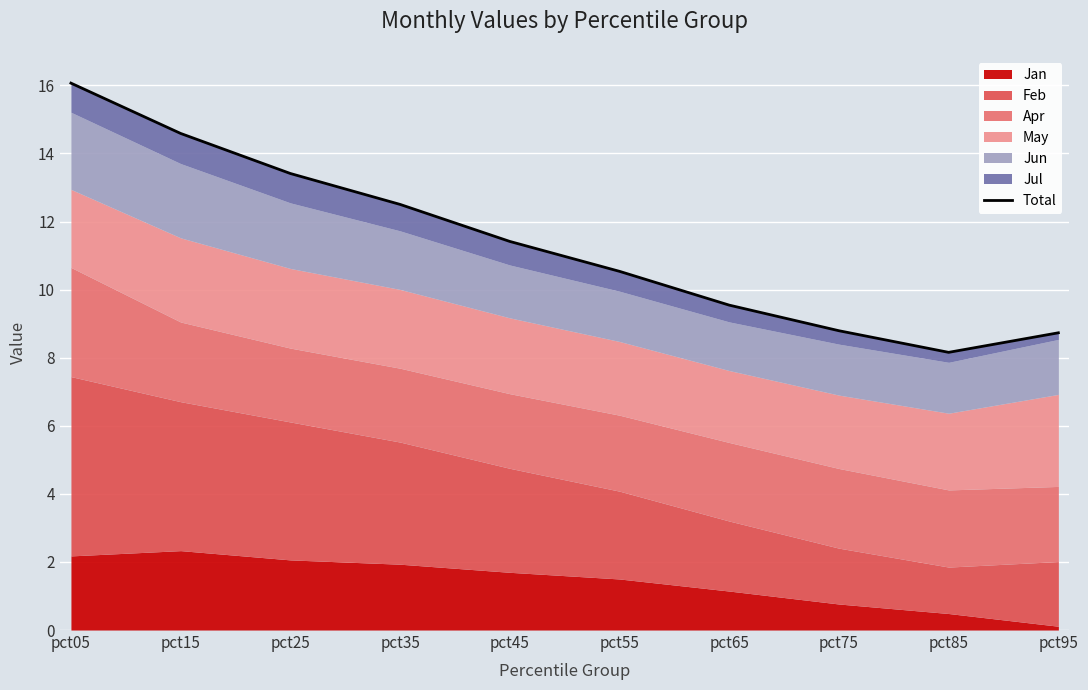

At which label is the value closest to 12?

pct35